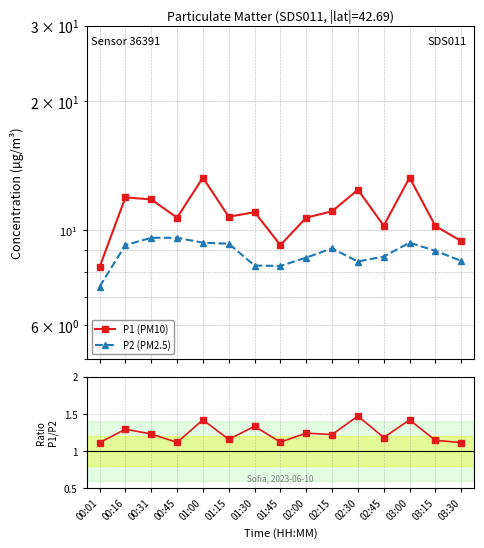

Does the chart display data point markers on the line(s)?

Yes